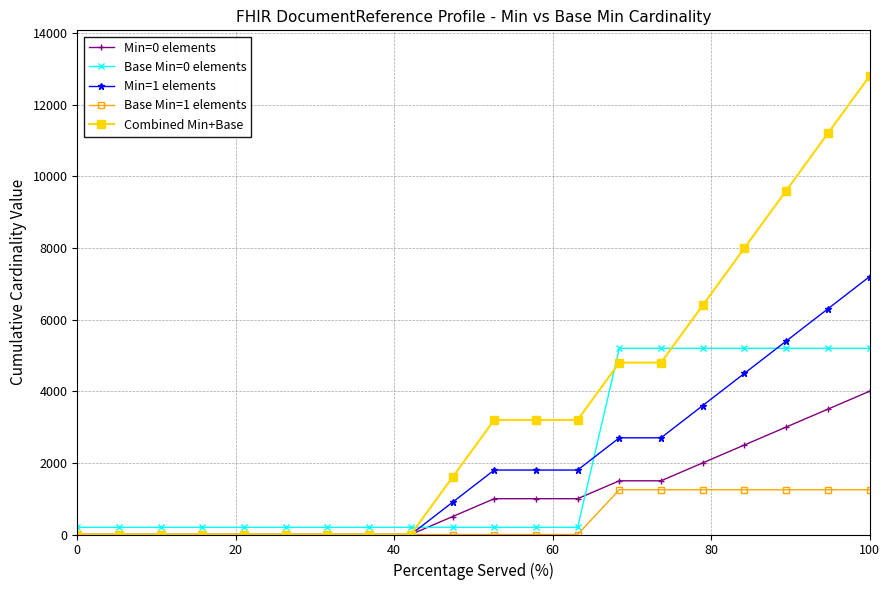

True or false: Base Min=0 elements and Base Min=1 elements cross at least once.

False